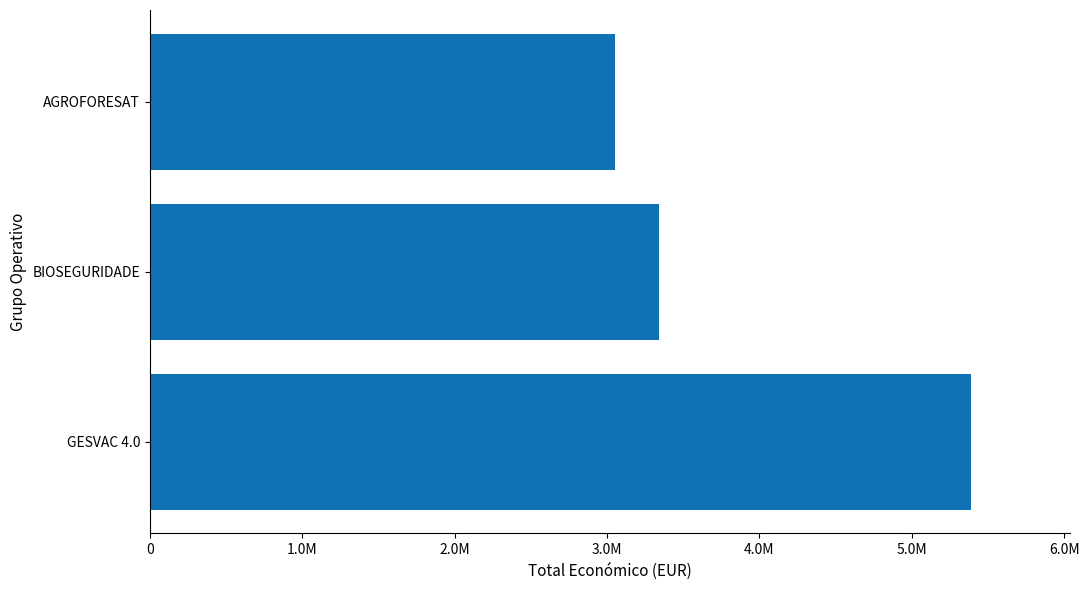

At which label is the value closest to 4221085?

BIOSEGURIDADE